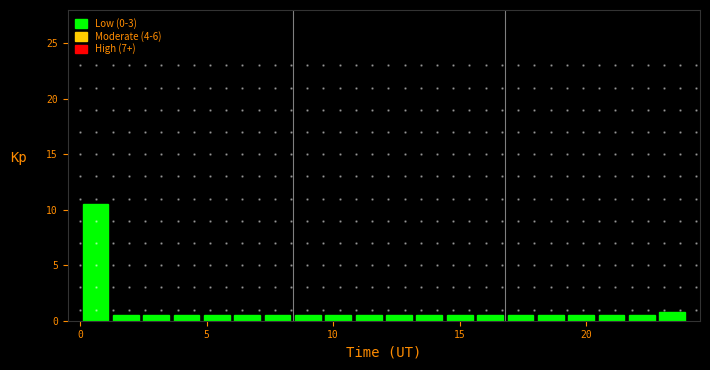

Read against the x-axis, roughly where is the centre of the tallest bar?

0.5